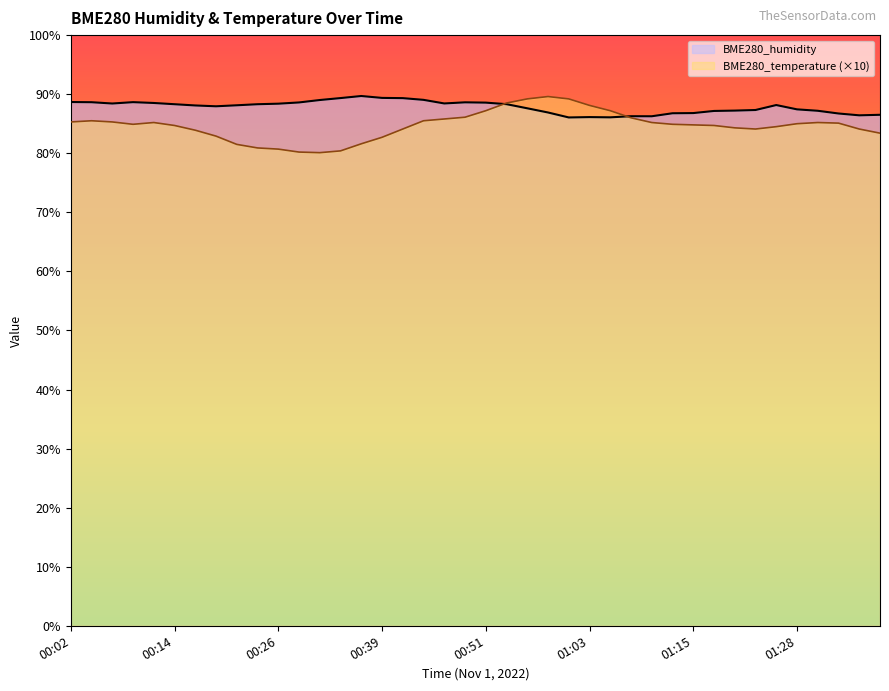

At which label does BME280_temperature reach its minimum?

00:31